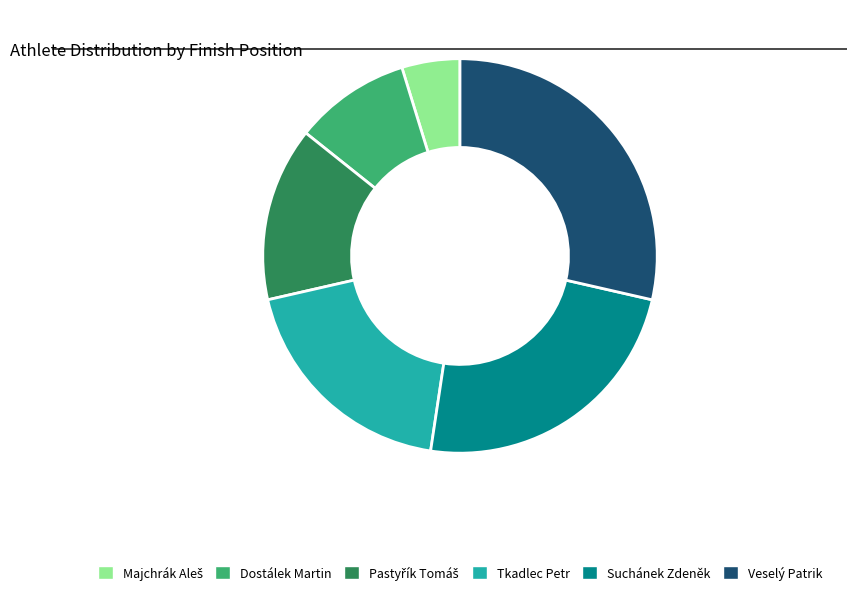

Between Suchánek Zdeněk and Veselý Patrik, which is larger?

Veselý Patrik